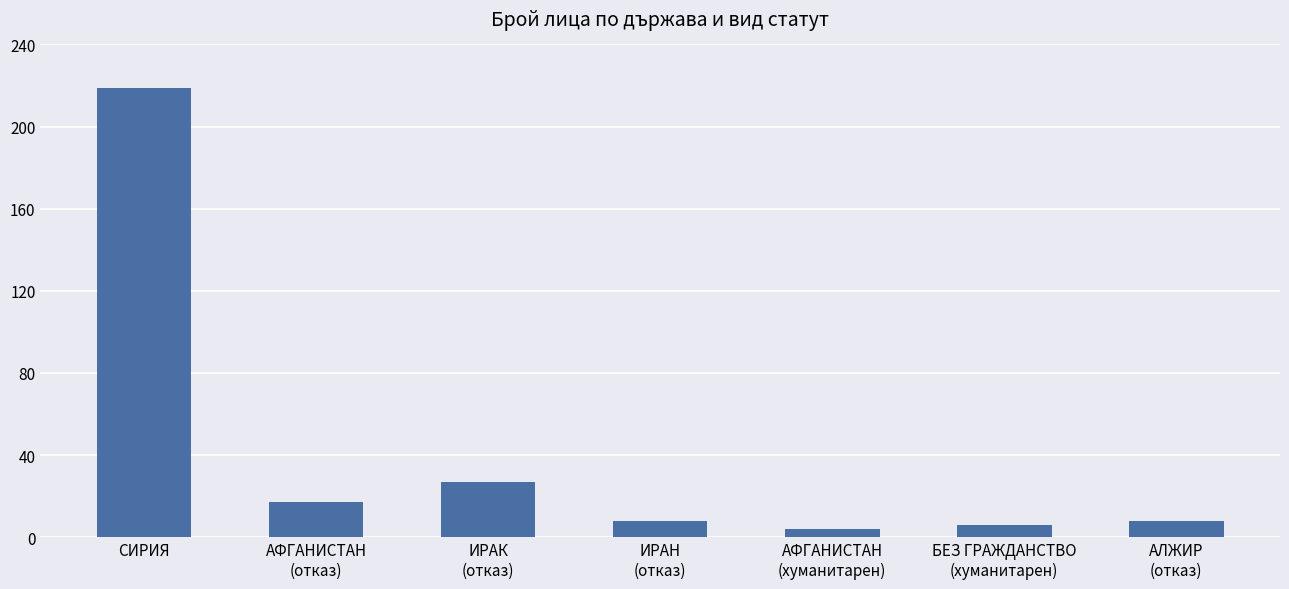

What is the difference between the maximum and minimum values?

215